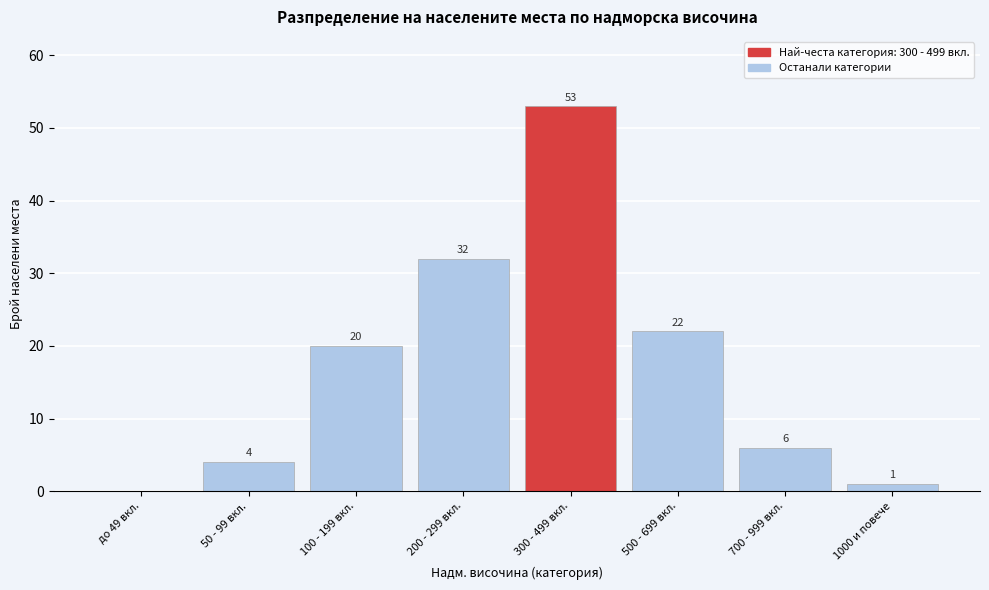

Reading left to right, what are all the values shown in this chart?

до 49 вкл.=0	50 - 99 вкл.=4	100 - 199 вкл.=20	200 - 299 вкл.=32	300 - 499 вкл.=53	500 - 699 вкл.=22	700 - 999 вкл.=6	1000 и повече=1